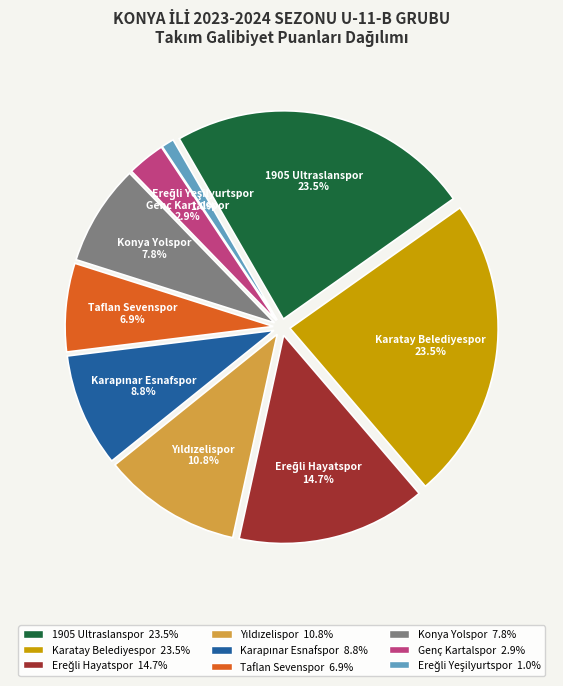

What is the total percentage of Ereğli Hayatspor and 1905 Ultraslanspor?

38.2%